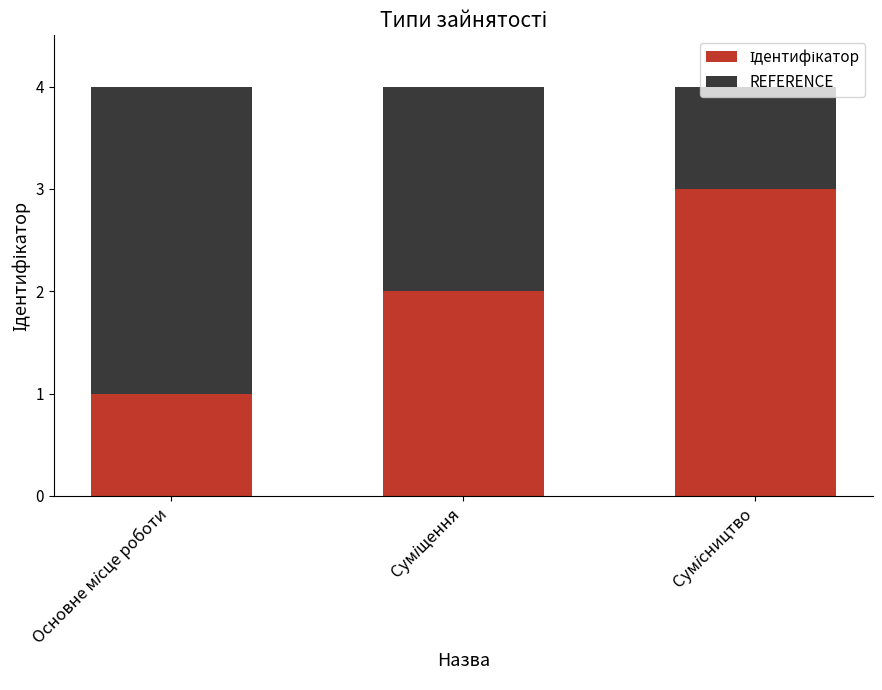

At which label does Ідентифікатор reach its peak?

Сумісництво